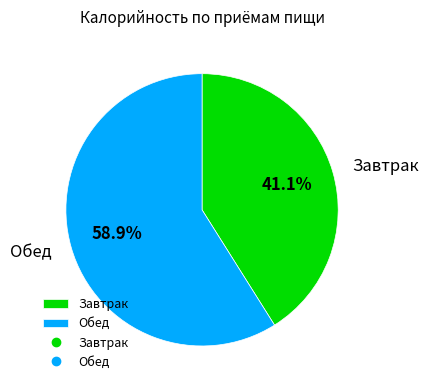

Rank the categories by value from lowest to highest.

Завтрак, Обед